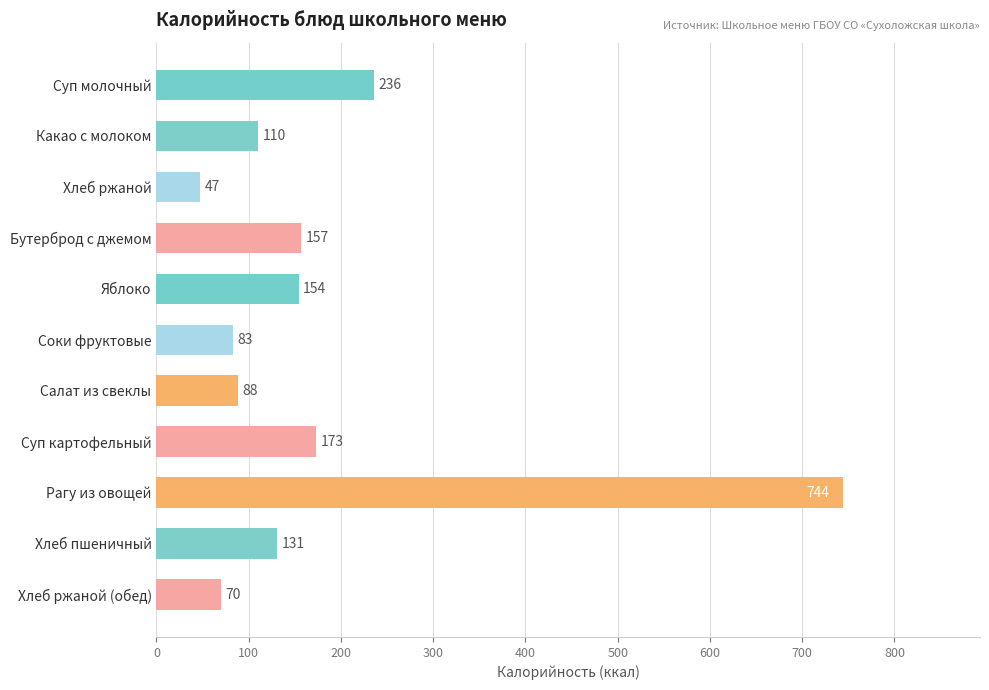

What is the difference between the maximum and minimum values?

697